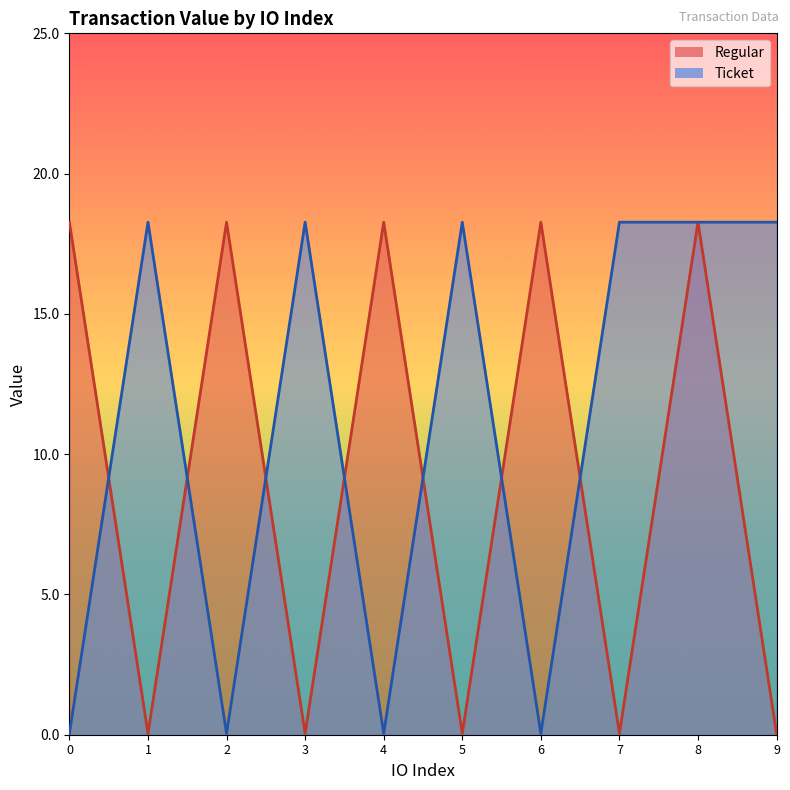

Rank the categories by value from lowest to highest.

1, 3, 5, 7, 9, 0, 2, 4, 6, 8